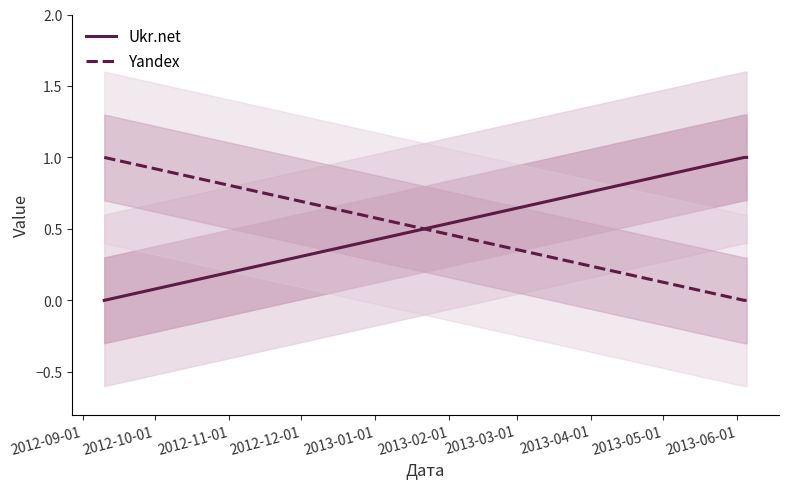

Rank the series by their average value, from lowest to highest.

Yandex, Ukr.net